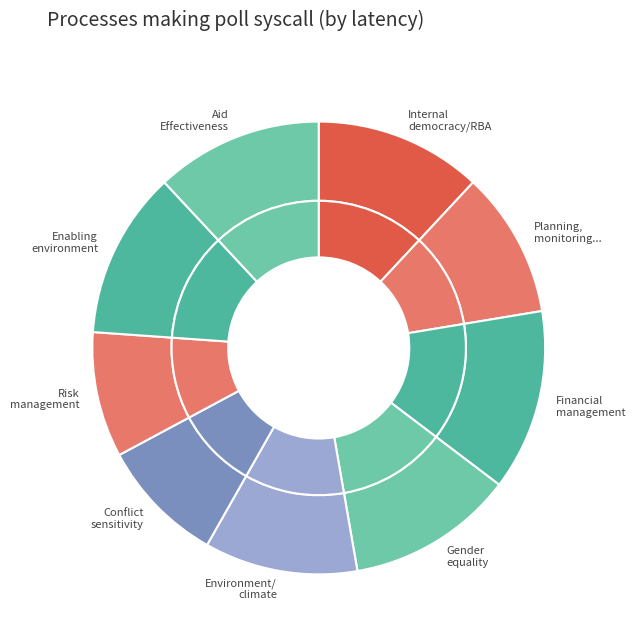

To the nearest percent, what percentage of the pie is Environment/climate?

11%